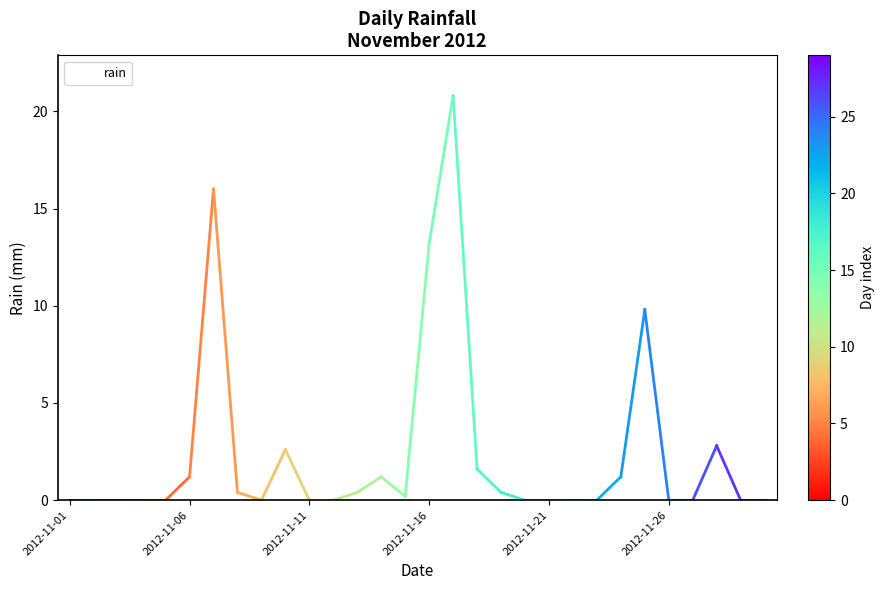

Reading left to right, list all the values displayed in this chart.

0.0	0.0	0.0	0.0	0.0	1.2	16.0	0.4	0.0	2.6	0.0	0.0	0.4	1.2	0.2	13.2	20.8	1.6	0.4	0.0	0.0	0.0	0.0	1.2	9.8	0.0	0.0	2.8	0.0	0.0